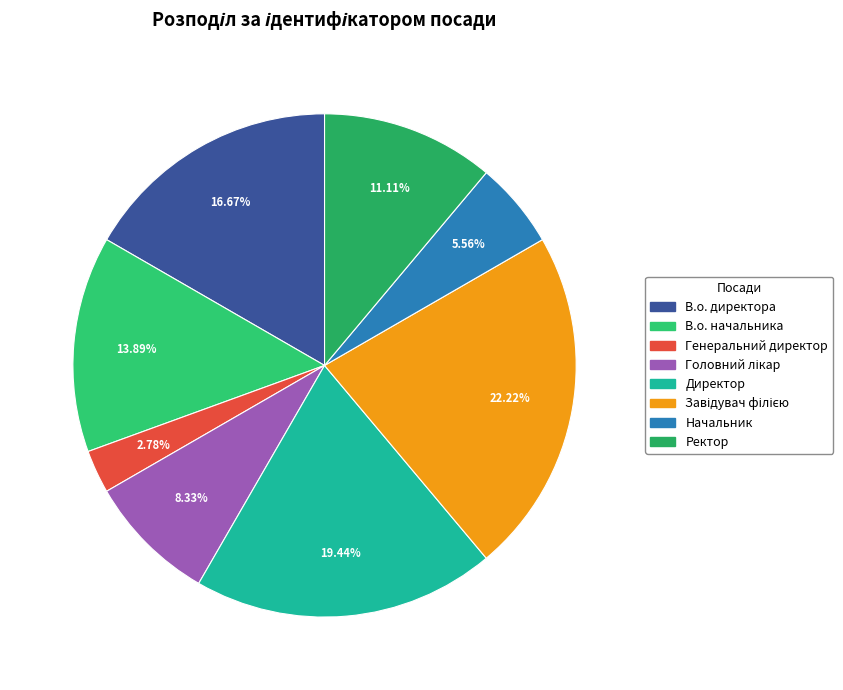

Is there a majority slice in this chart?

No